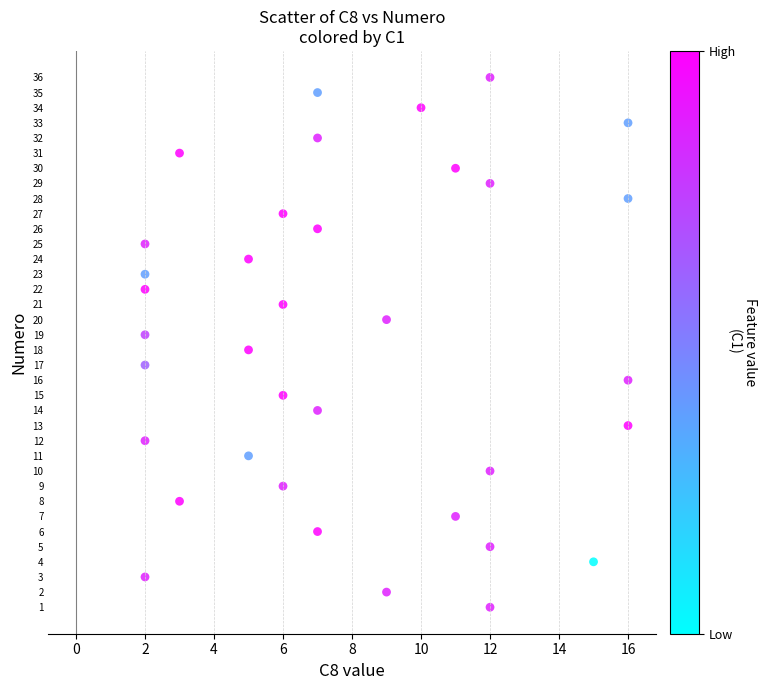

What is the range of Y values (max minus min)?

35